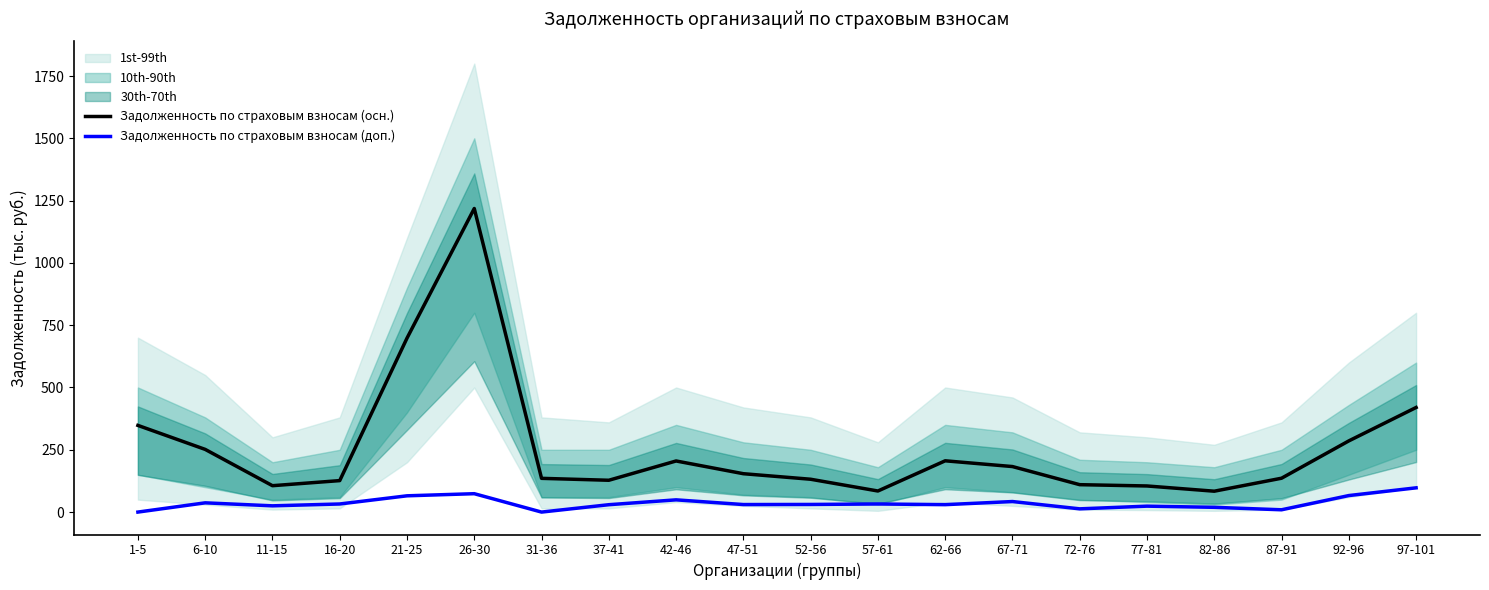

What is the label of the 17th point from the left?

82-86